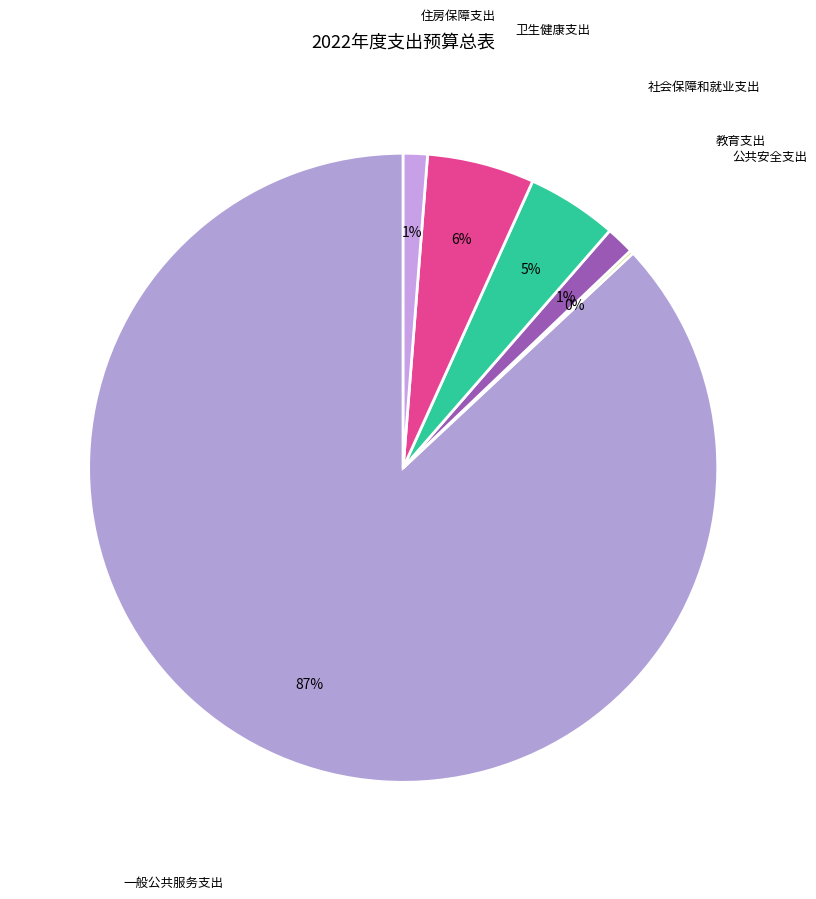

Which slice represents more than half of the pie?

一般公共服务支出